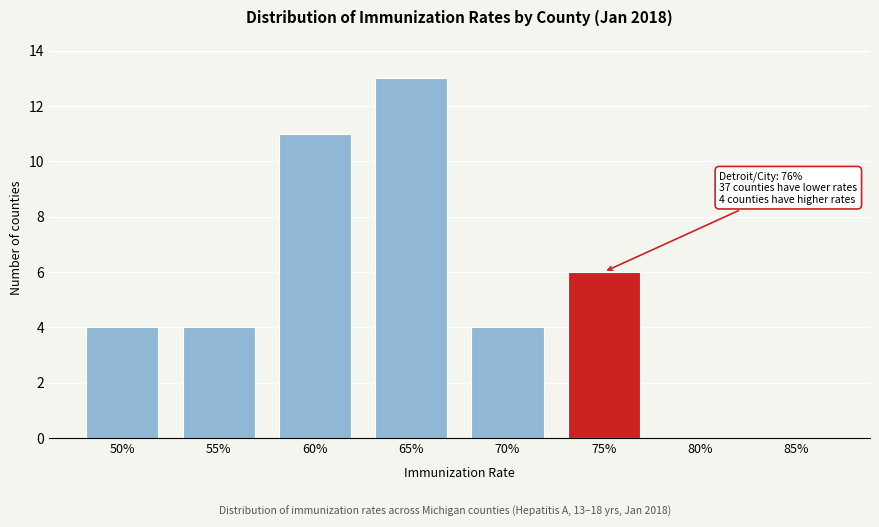

Reading left to right, list all the values displayed in this chart.

50%=4	55%=4	60%=11	65%=13	70%=4	75%=6	80%=0	85%=0